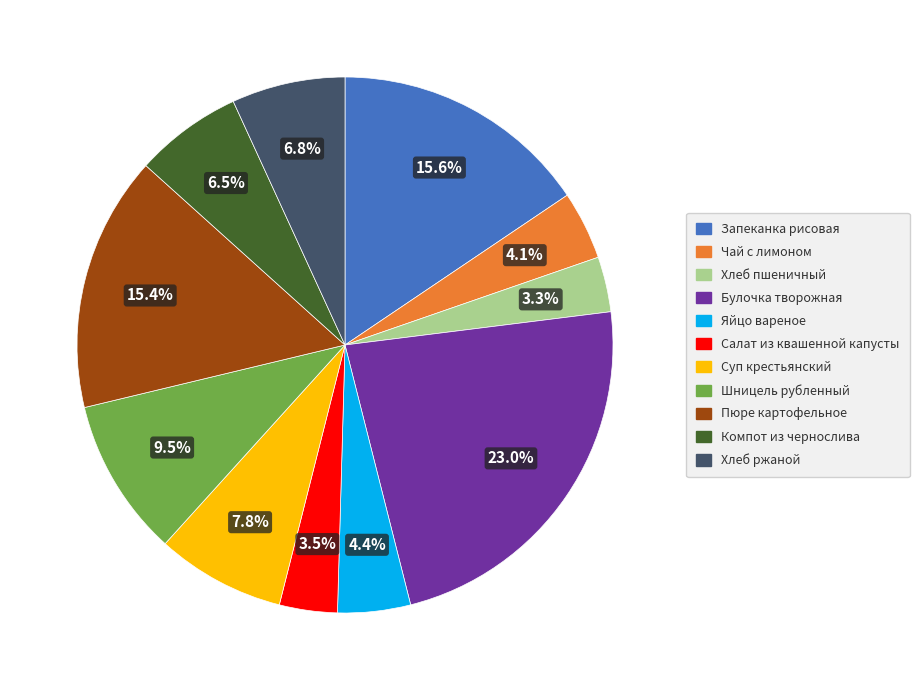

Do Компот из чернослива and Суп крестьянский together represent more than half of the pie?

No